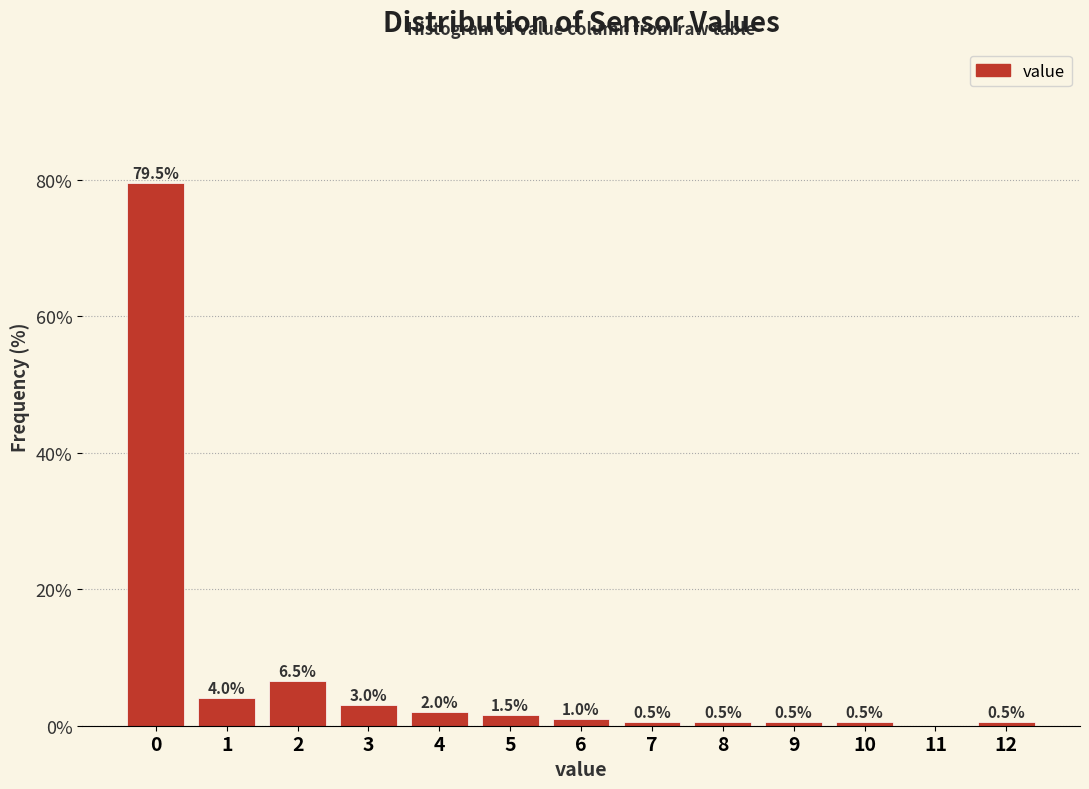

What is the sum of all values?

100.0